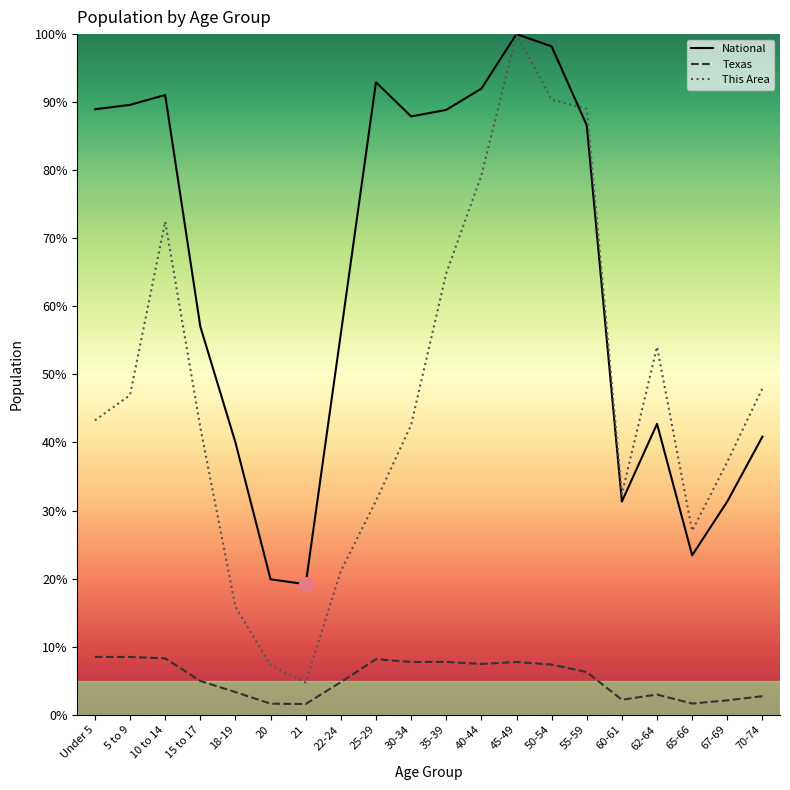

At which label does This Area reach its peak?

45-49